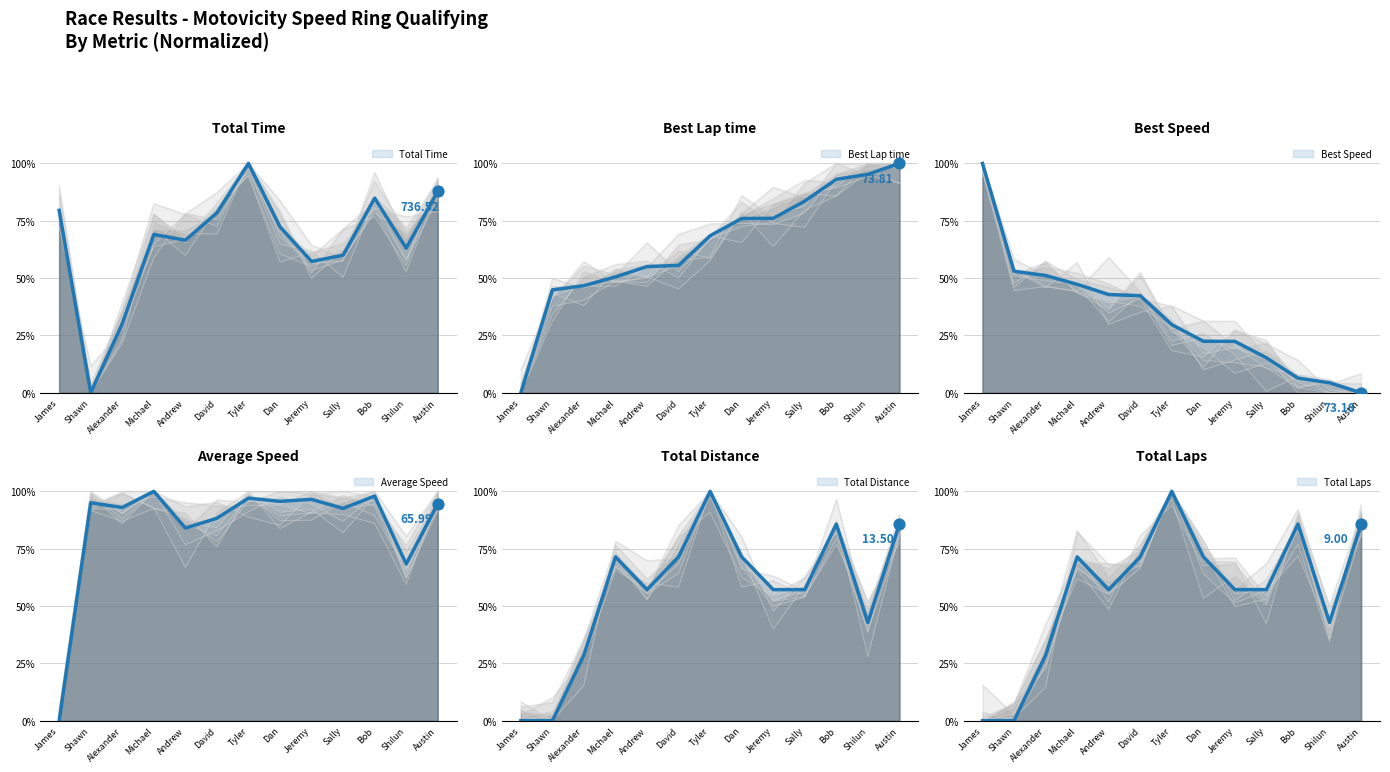

At which category is the sum across all series the highest?

Tyler Pappas